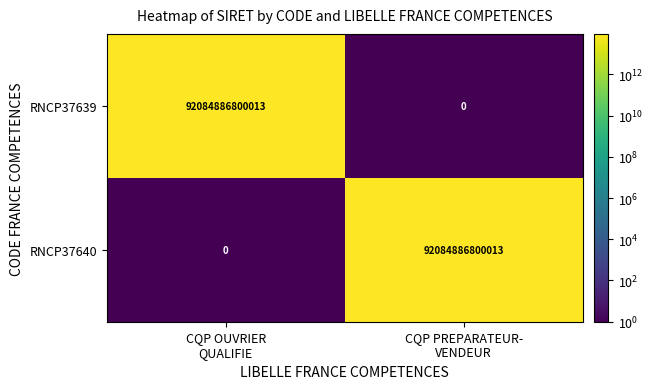

How many values in RNCP37639 are above zero?

1